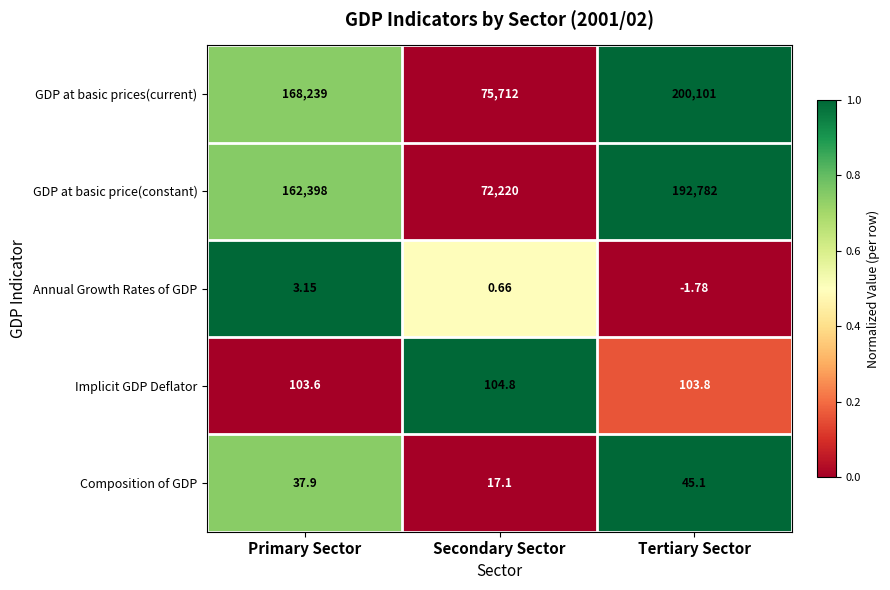

Between Primary Sector and Tertiary Sector, which series saw the biggest shift?

GDP at basic prices(current)